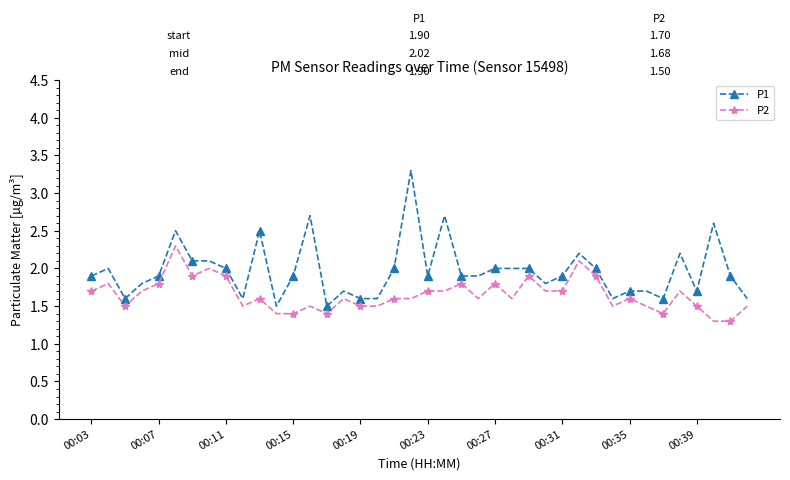

What is the difference between the second highest and second lowest values in the P1 series?

1.2